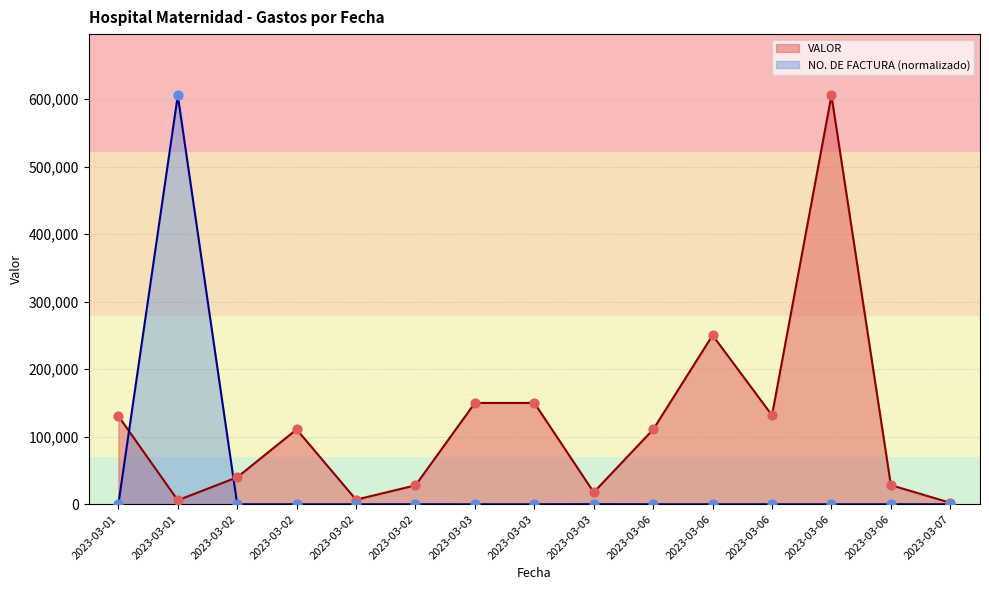

Which series has the largest total across all categories?

VALOR